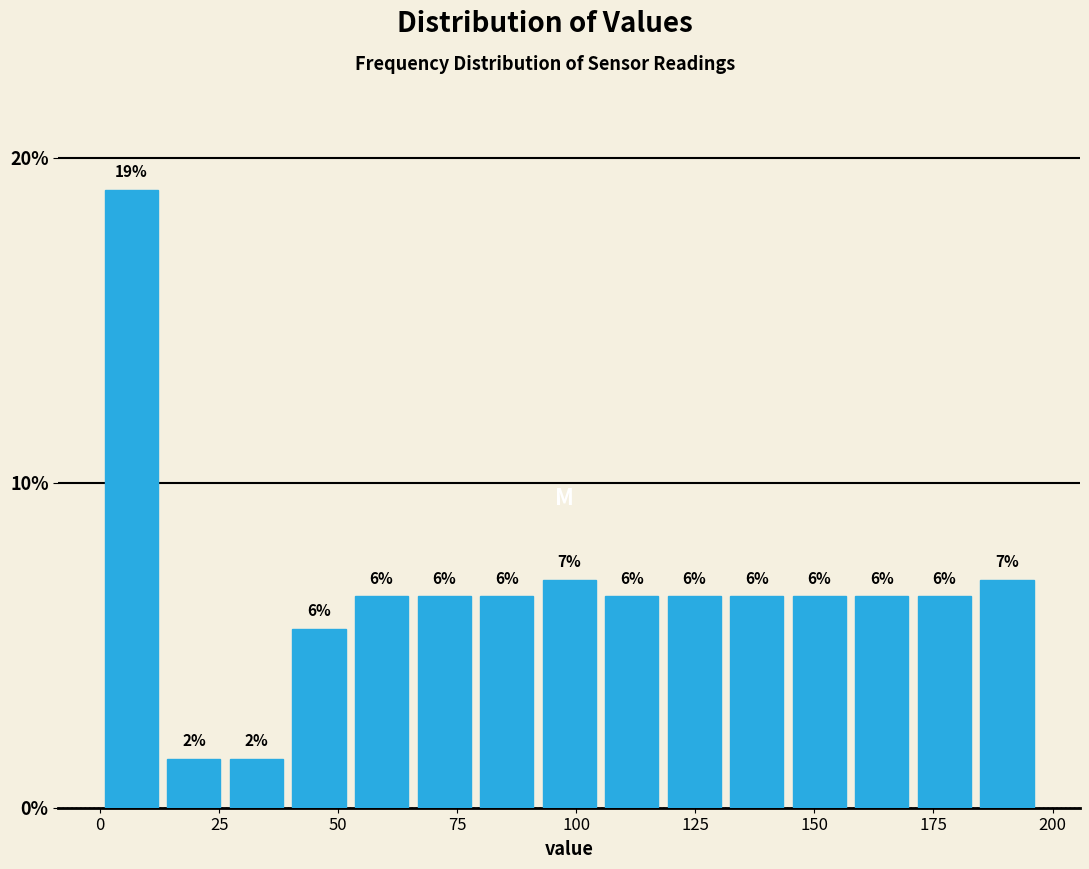

Around what value on the x-axis is the tallest bar? Give the approximate position of its centre, as read against the axis.

5